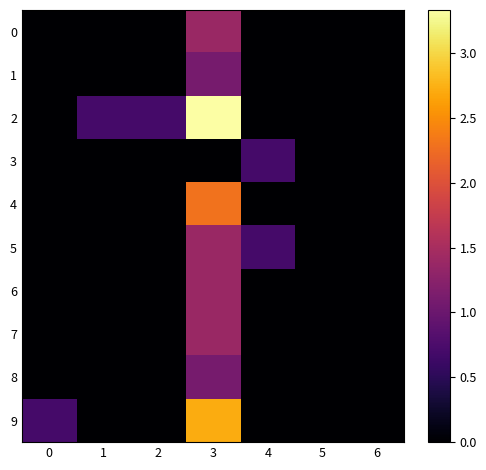

Which series has the largest total across all categories?

2